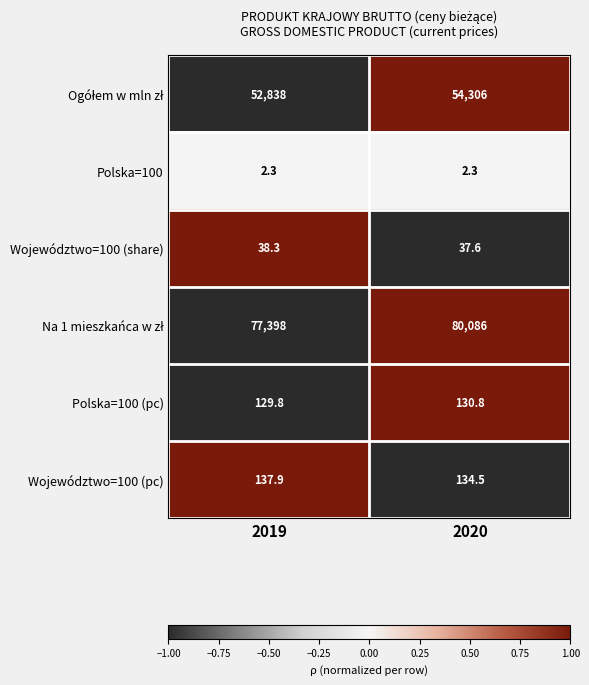

How many data points does each series have?

2